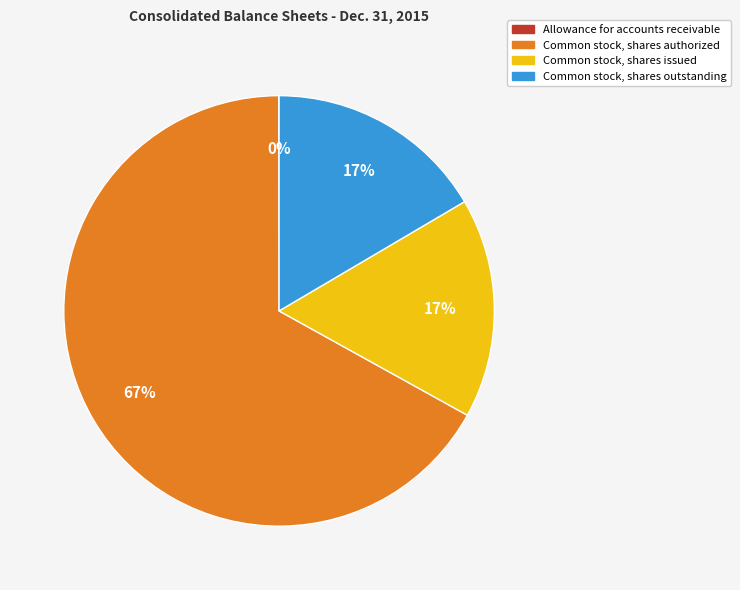

Which category has the biggest portion of the pie?

Common stock, shares authorized